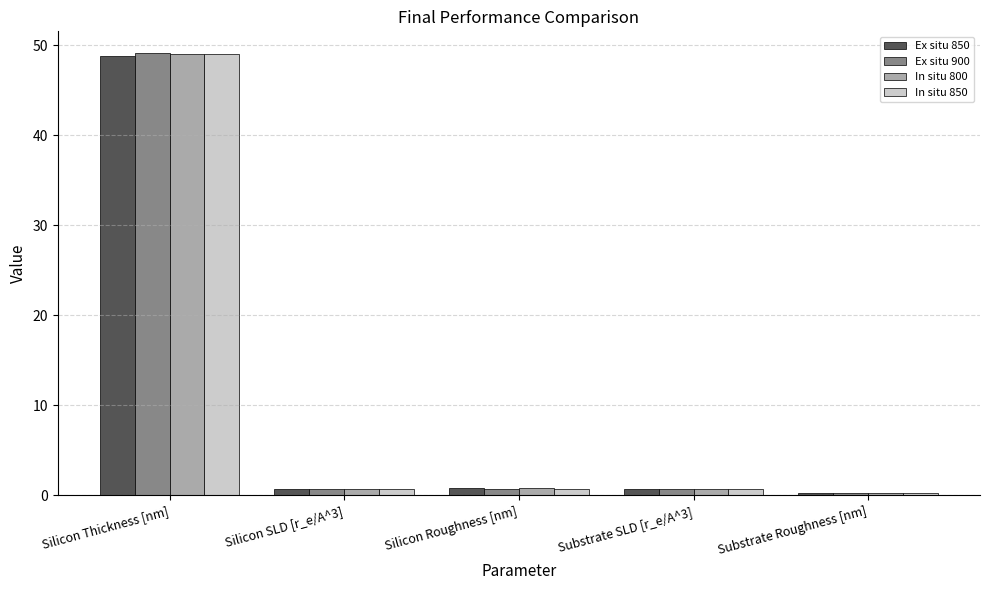

What is the total value across all series at Substrate Roughness [nm]?

1.2